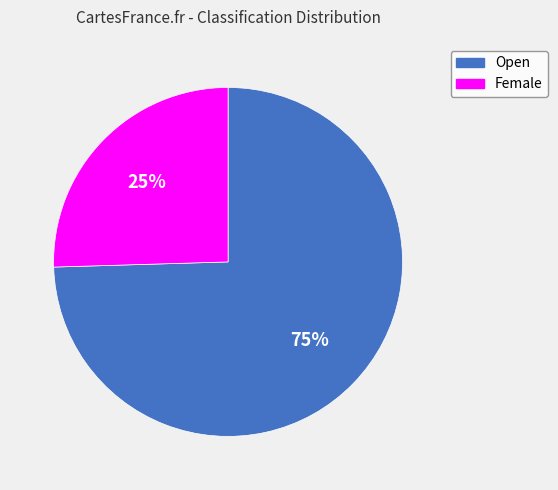

To the nearest percent, what percentage of the pie is Female?

25%